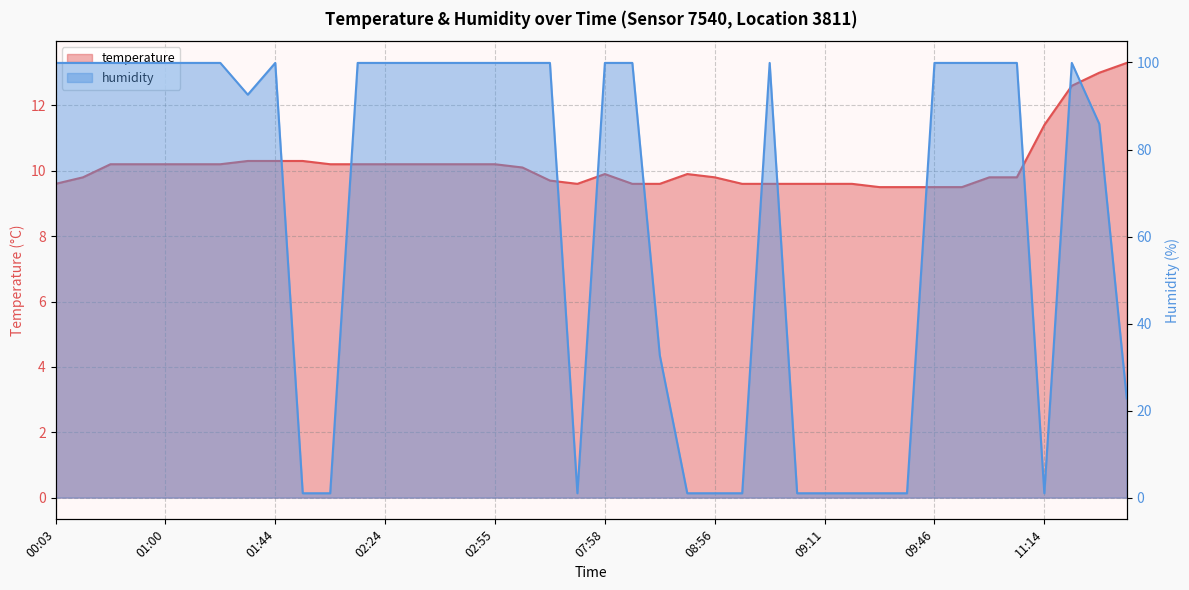

Between 12:03 and 00:52, which is larger?

12:03